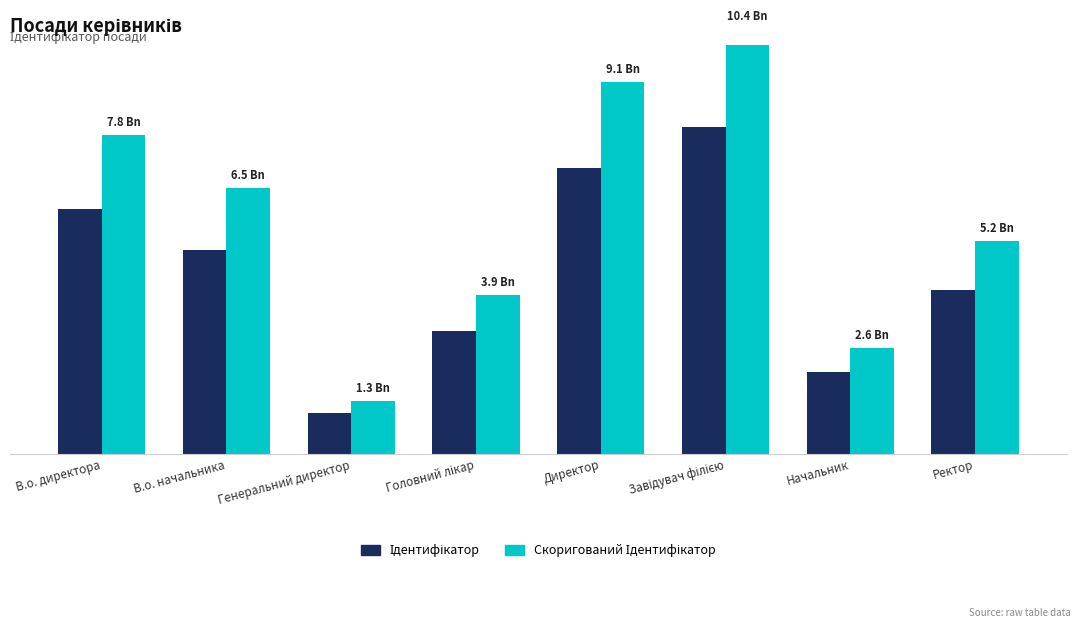

Is it true that Ідентифікатор equals 2.0 at Начальник?

True